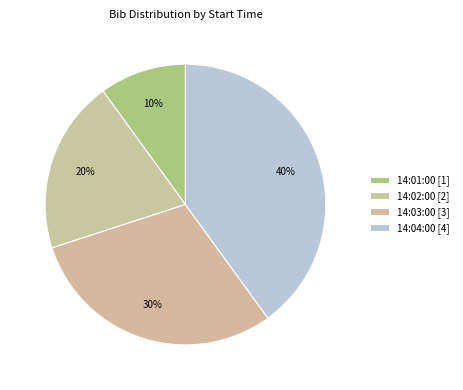

True or false: 14:01:00 accounts for 10% of the total.

True